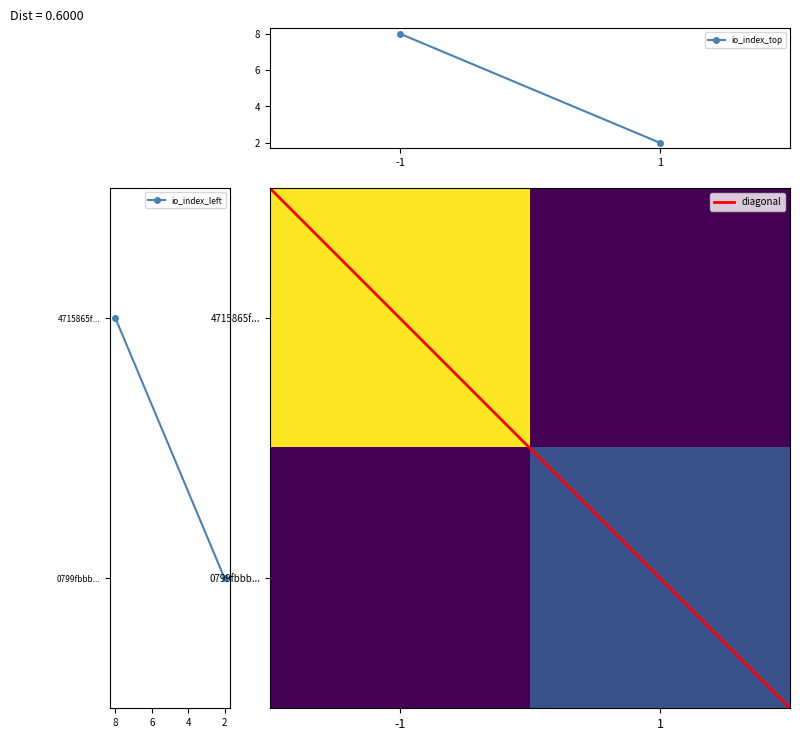

What is the sum of the 0799fbbbf007d76cf3ca432f9299330e8d14c21 values at direction and io_index?

3